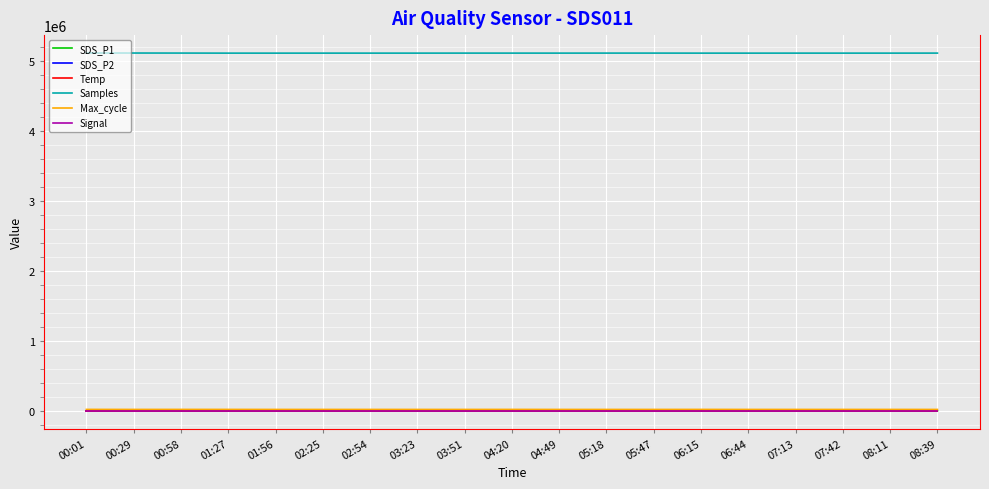

Which series has the largest total across all categories?

Samples